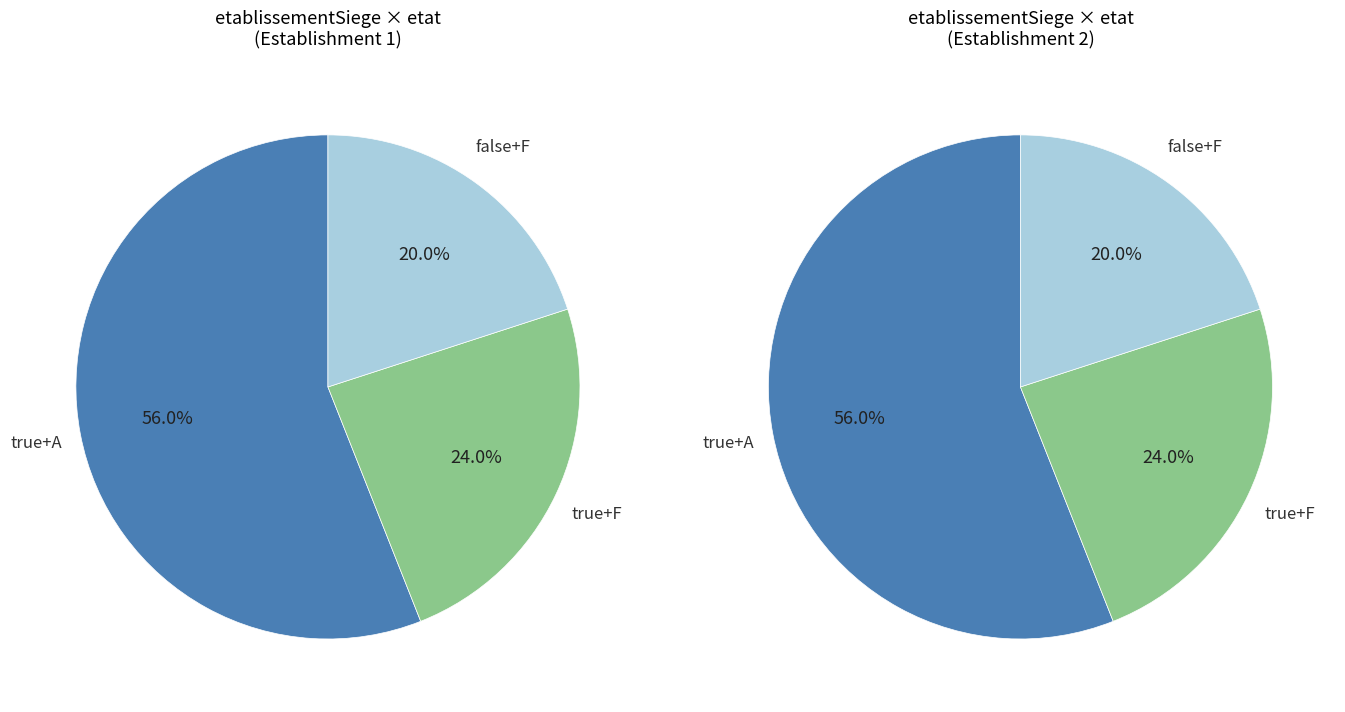

Is there any slice that represents more than half of the pie?

Yes